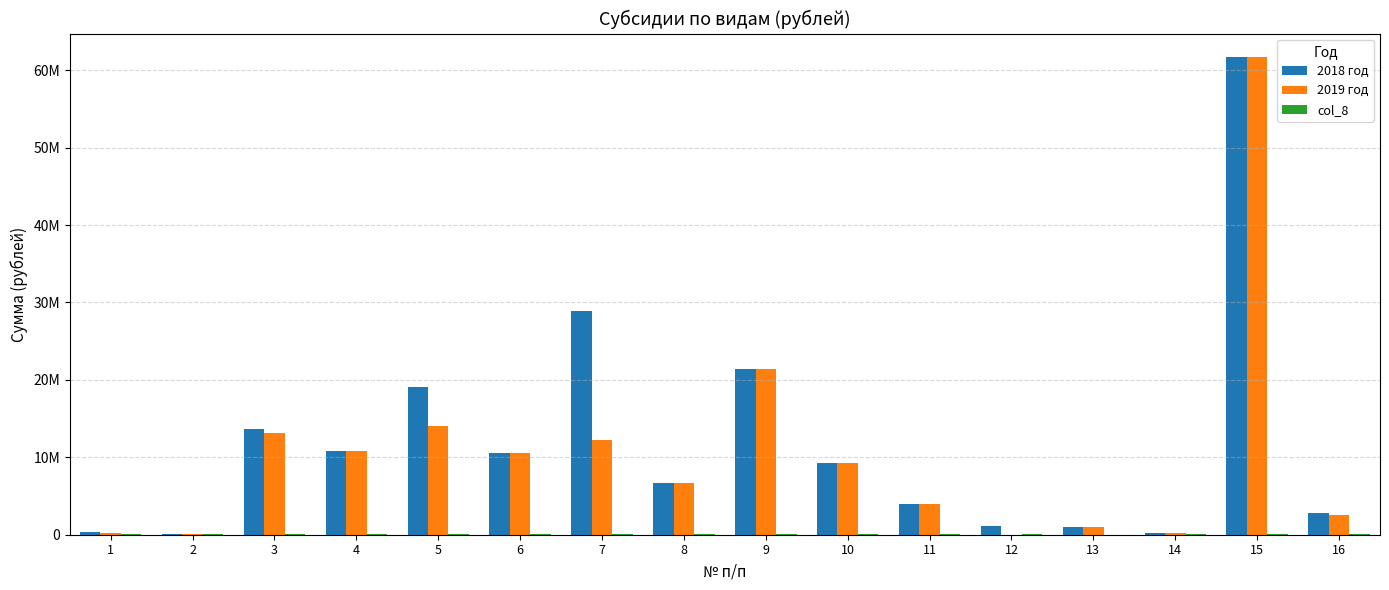

True or false: 2019 год has a value of 4290609 at 4.

False